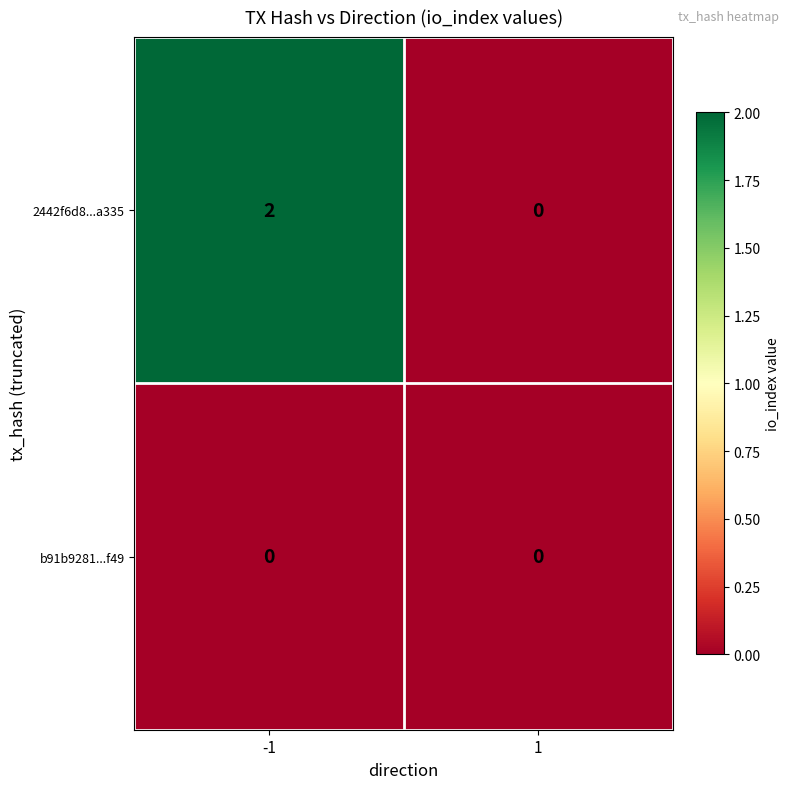

At -1, list the series in order from largest to smallest.

2442f6d8...a335, b91b9281...f49